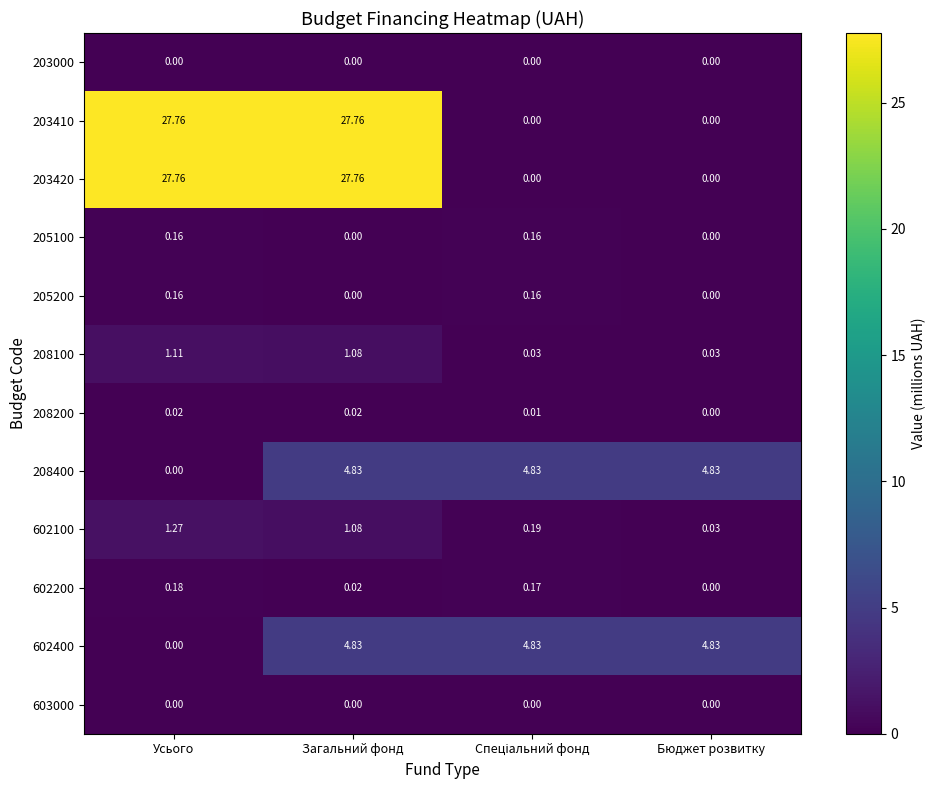

At which label does 208400 first exceed 4?

Загальний фонд